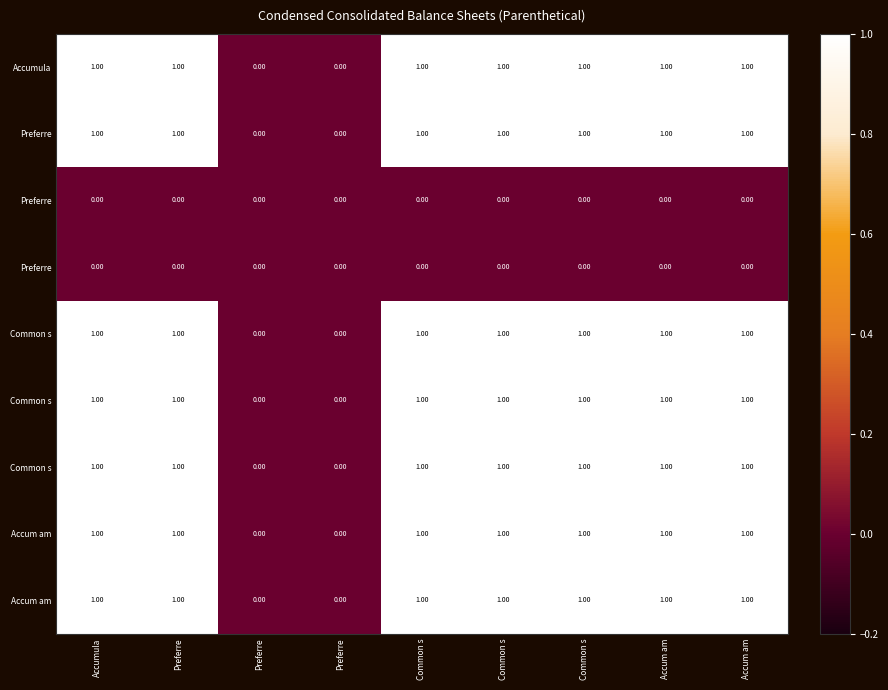

Count the number of categories in the chart.

9